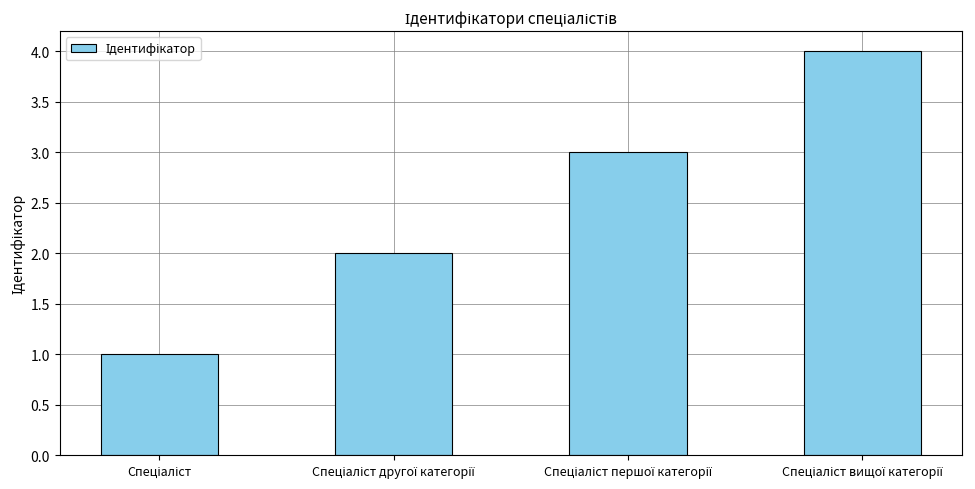

What is the difference between the maximum and minimum values?

3